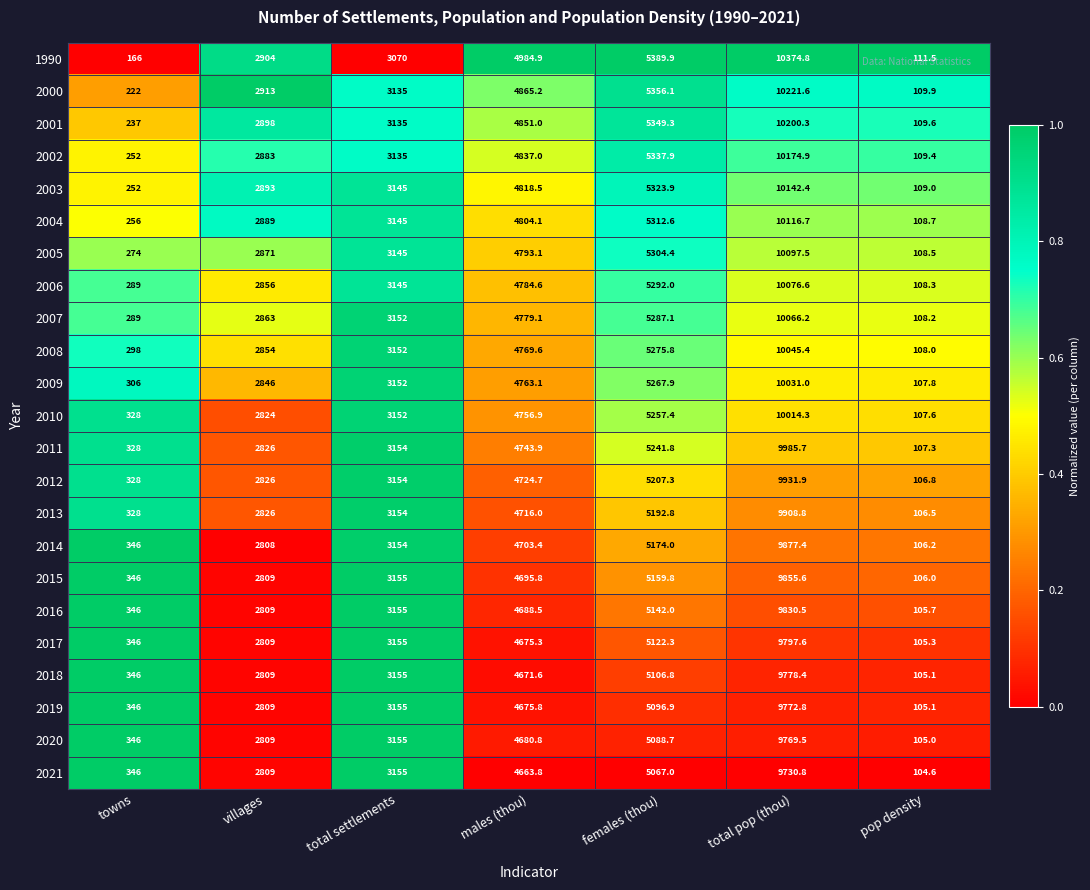

True or false: 2005 has a value of 3032.3 at males (thou).

False